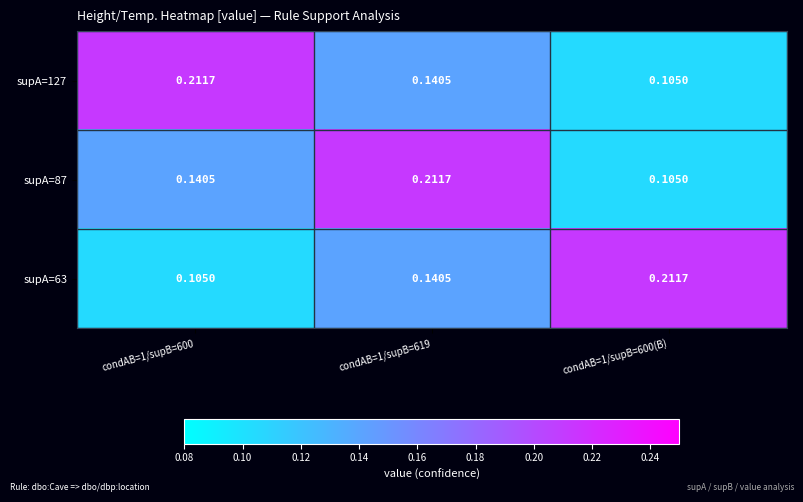

How many series are shown in this chart?

3